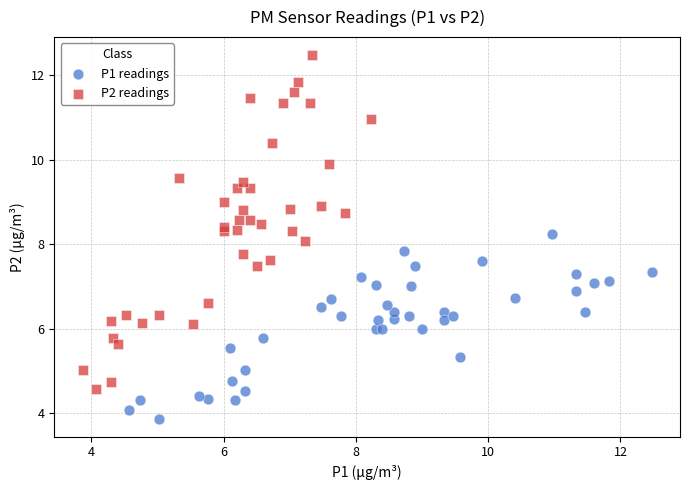

What are all the series names shown in the legend?

P1 readings, P2 readings